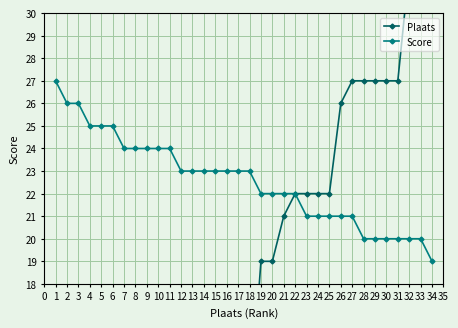

What is the value of the Score point at the 18th from the left?

23